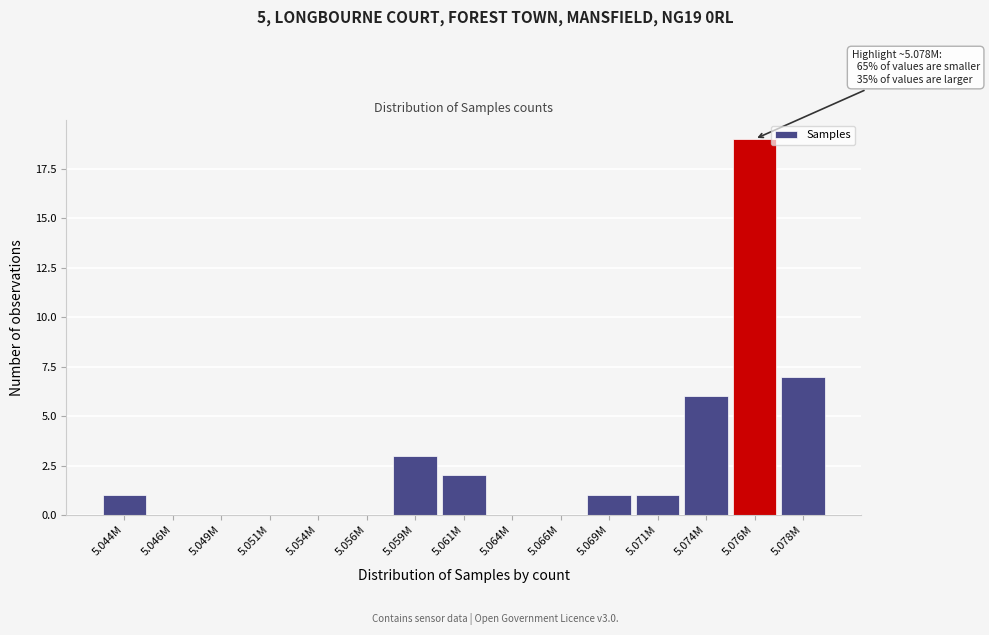

Reading left to right, what are all the values shown in this chart?

5.044M=1	5.046M=0	5.049M=0	5.051M=0	5.054M=0	5.056M=0	5.059M=3	5.061M=2	5.064M=0	5.066M=0	5.069M=1	5.071M=1	5.074M=6	5.076M=19	5.078M=7